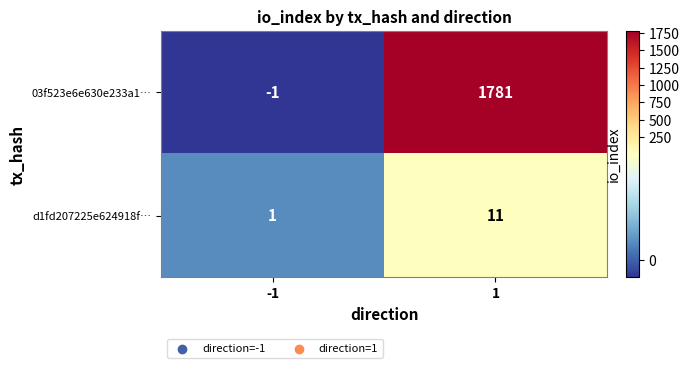

Reading left to right, list all the values displayed in this chart.

03f523e6e630e233a1…: -1=-1	1=1781
d1fd207225e624918f…: -1=1	1=11